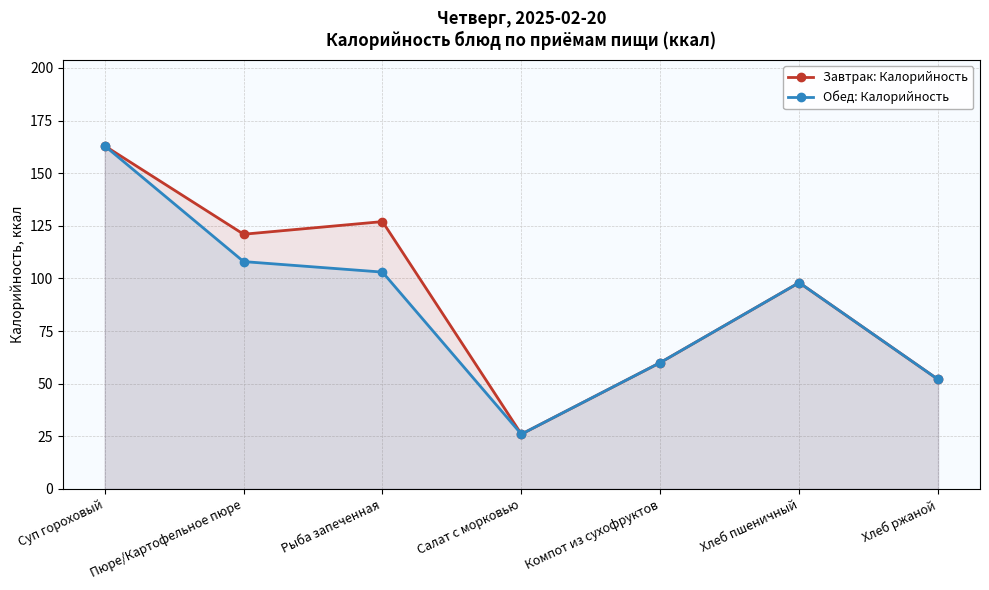

What is the lowest value of the Завтрак: Калорийность series?

26